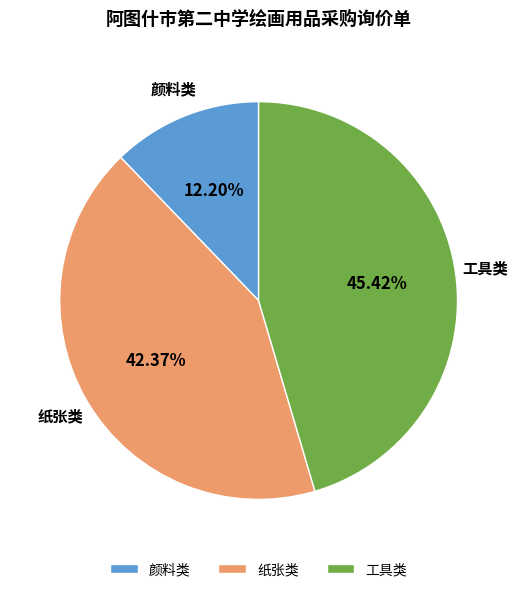

Which slice is the largest?

工具类